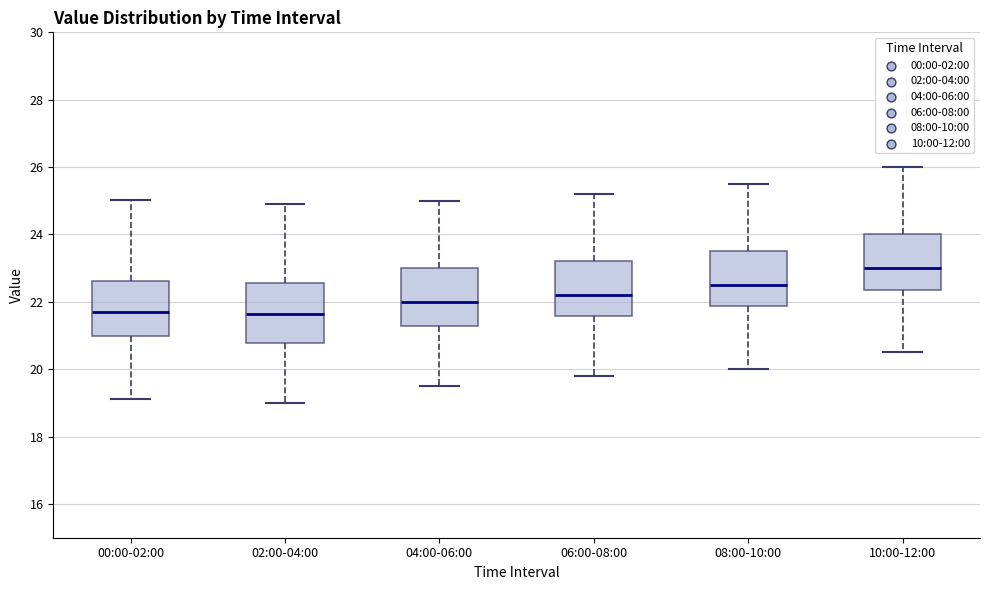

Reading left to right, read every box against the y-axis: the position of its median line, the range the box covers, and the ends of its whiskers. The values are not printed on the chart, so give them approximately, as read against the axis.

00:00-02:00: median 21.8, box 21.0 to 22.6, whiskers 19.2 to 25.0
02:00-04:00: median 21.6, box 20.8 to 22.6, whiskers 19.0 to 25.0
04:00-06:00: median 22.0, box 21.2 to 23.0, whiskers 19.6 to 25.0
06:00-08:00: median 22.2, box 21.6 to 23.2, whiskers 19.8 to 25.2
08:00-10:00: median 22.6, box 21.8 to 23.6, whiskers 20.0 to 25.6
10:00-12:00: median 23.0, box 22.4 to 24.0, whiskers 20.6 to 26.0